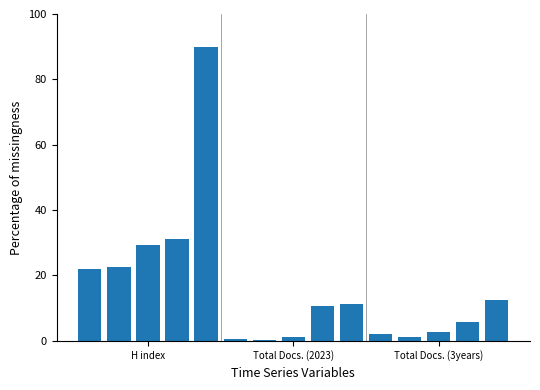

What is the difference between the maximum and second lowest values?

89.5